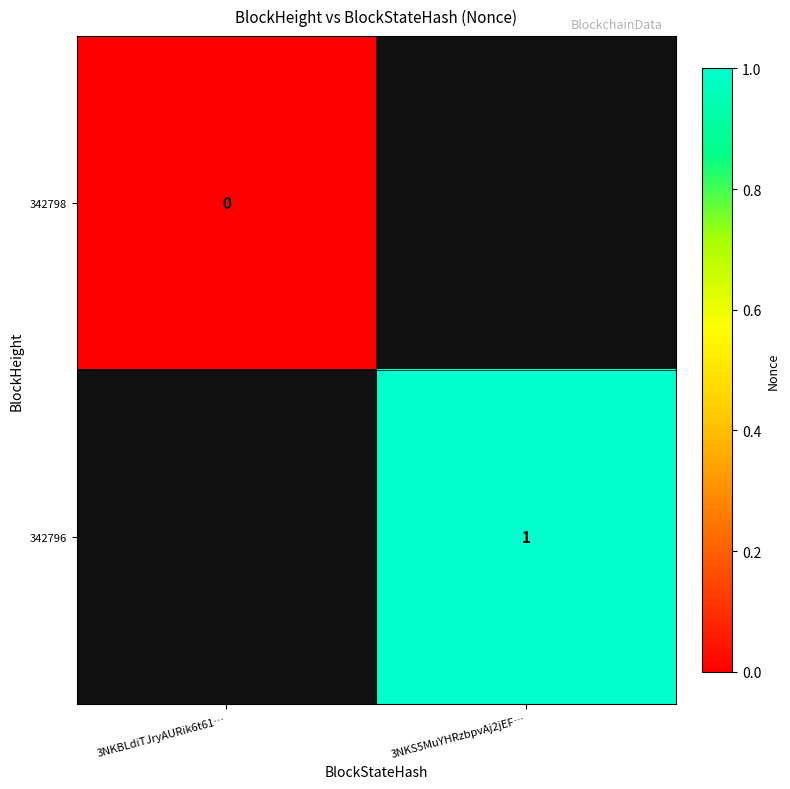

True or false: 342796 has a value of 1 at 3NKS5MuYHRzbpvAj2jEF….

True